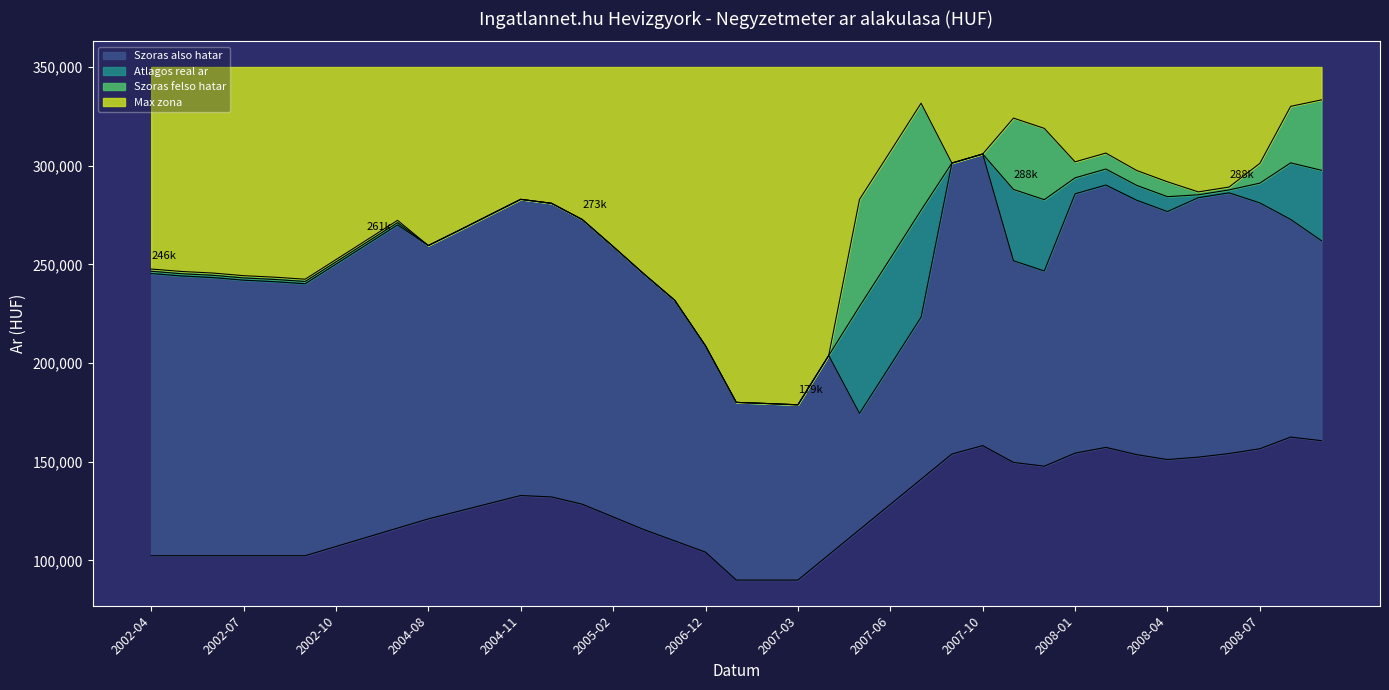

True or false: Atlagos negyzetmeter ar has a value of 62220 at 2002-11.

False